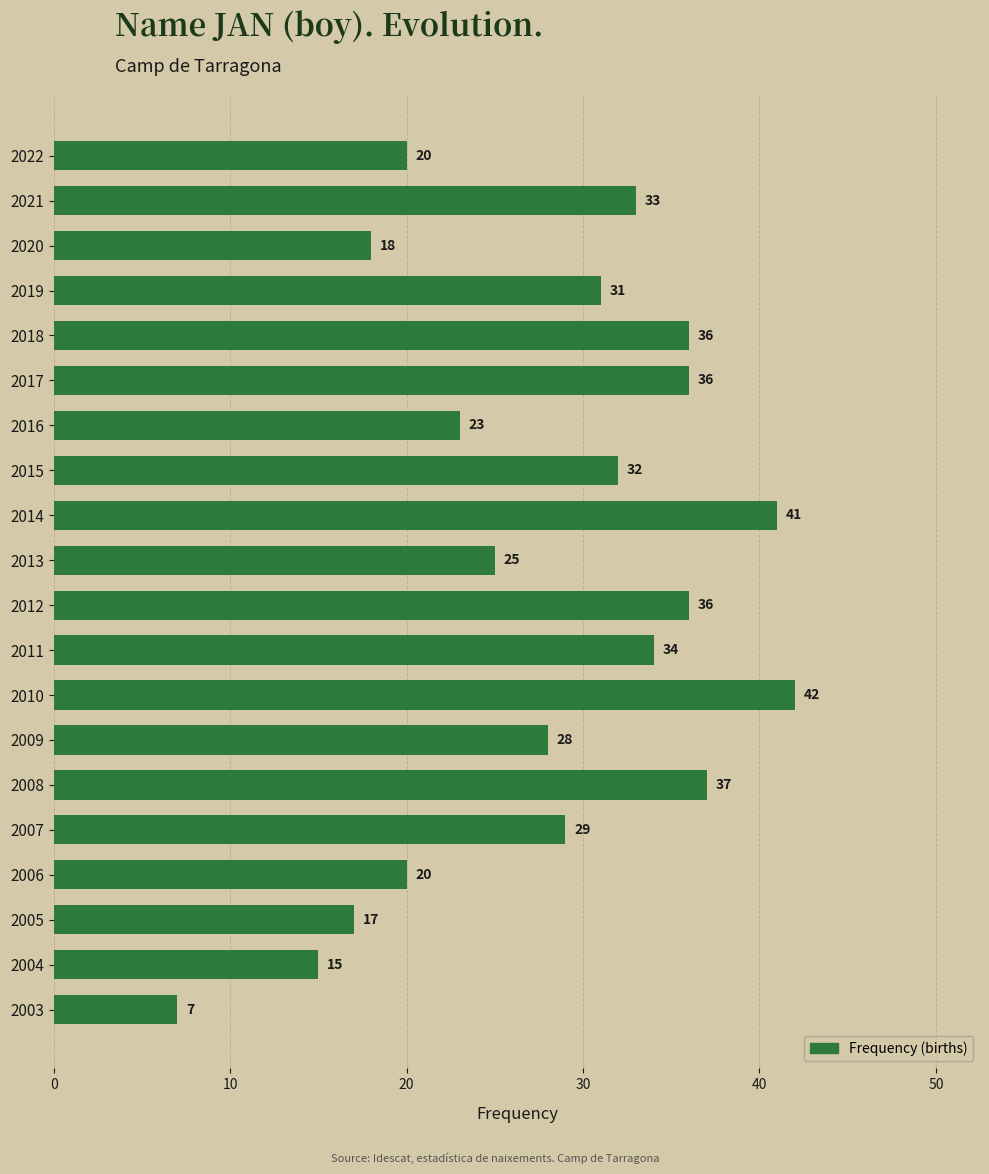

Reading top to bottom, extract all data points from this chart.

2022=20	2021=33	2020=18	2019=31	2018=36	2017=36	2016=23	2015=32	2014=41	2013=25	2012=36	2011=34	2010=42	2009=28	2008=37	2007=29	2006=20	2005=17	2004=15	2003=7